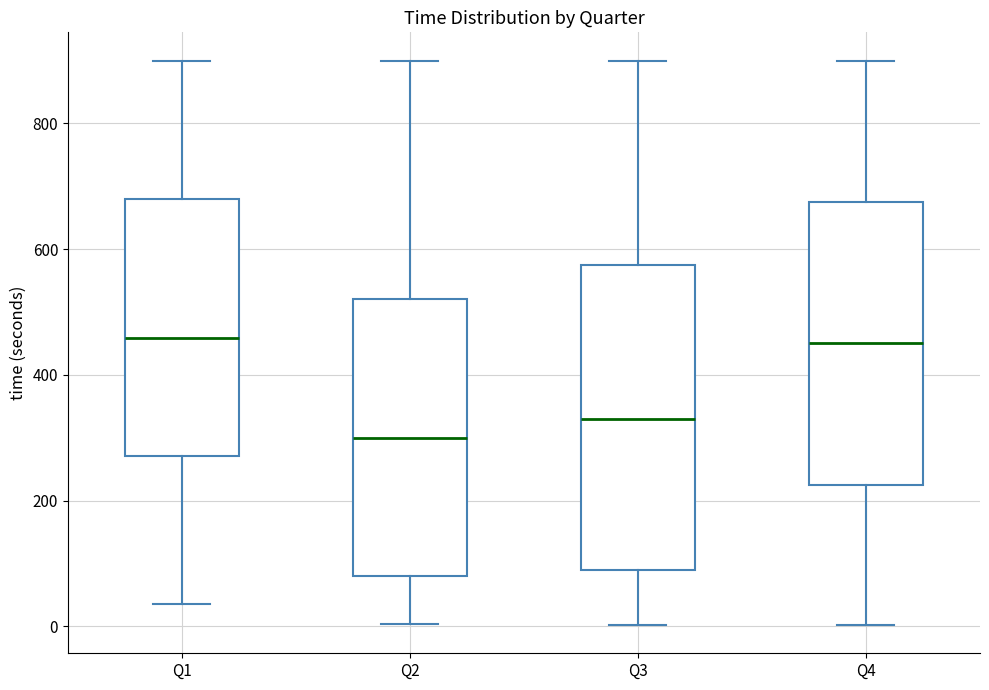

Reading left to right, transcribe this box plot: for each box, give where its median line is, the range the box spans, and where its two whiskers end, as read against the y-axis. The values are not printed on the chart, so give them approximately, as read against the axis.

Q1: median 460, box 280 to 680, whiskers 40 to 900
Q2: median 300, box 80 to 520, whiskers 0 to 900
Q3: median 340, box 100 to 580, whiskers 0 to 900
Q4: median 460, box 220 to 680, whiskers 0 to 900